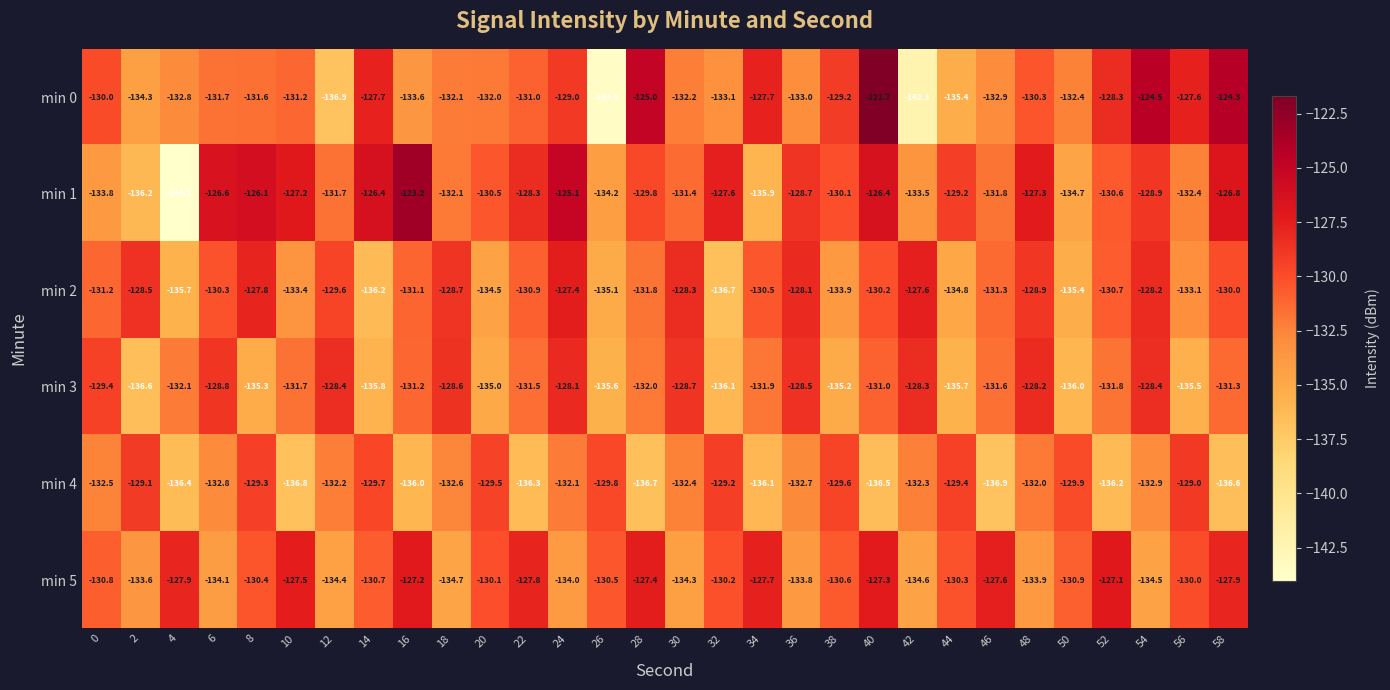

What is the sum of the min 5 values at 50 and 8?

-261.3